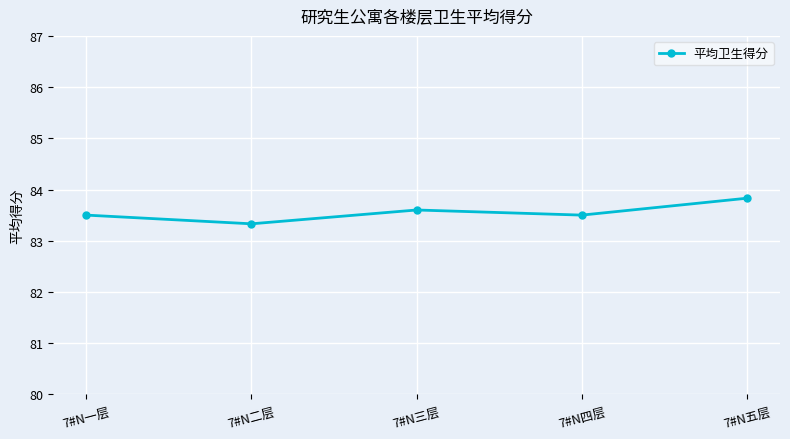

What is the value of the 1st point from the left?

83.5